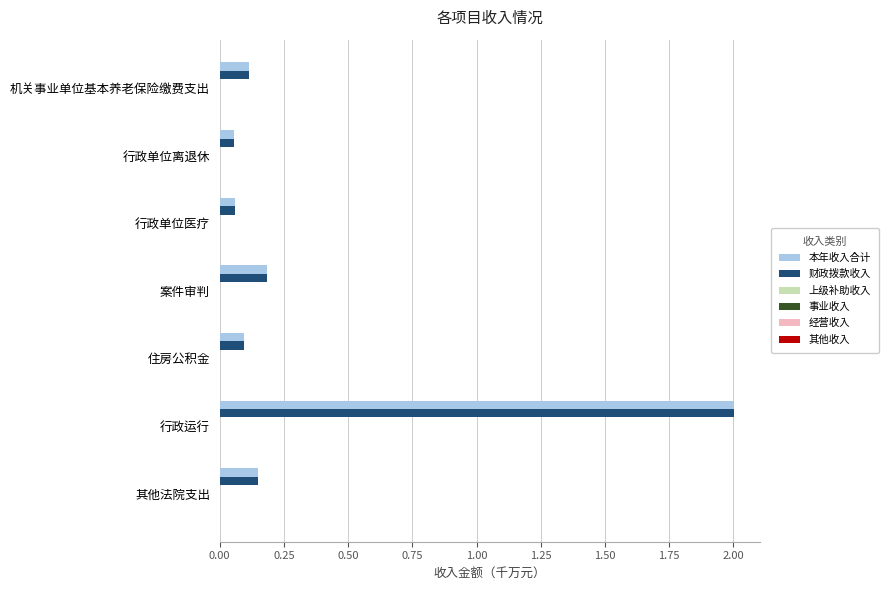

How many data points does each series have?

7